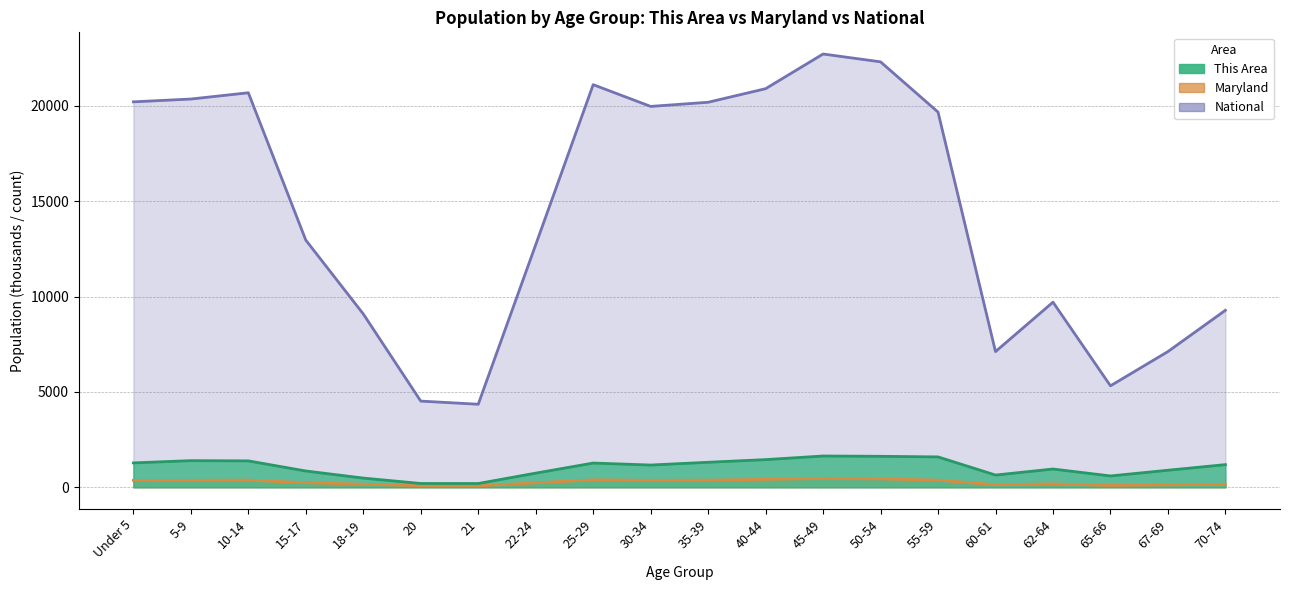

True or false: This Area has more than 2 interior local peaks.

True